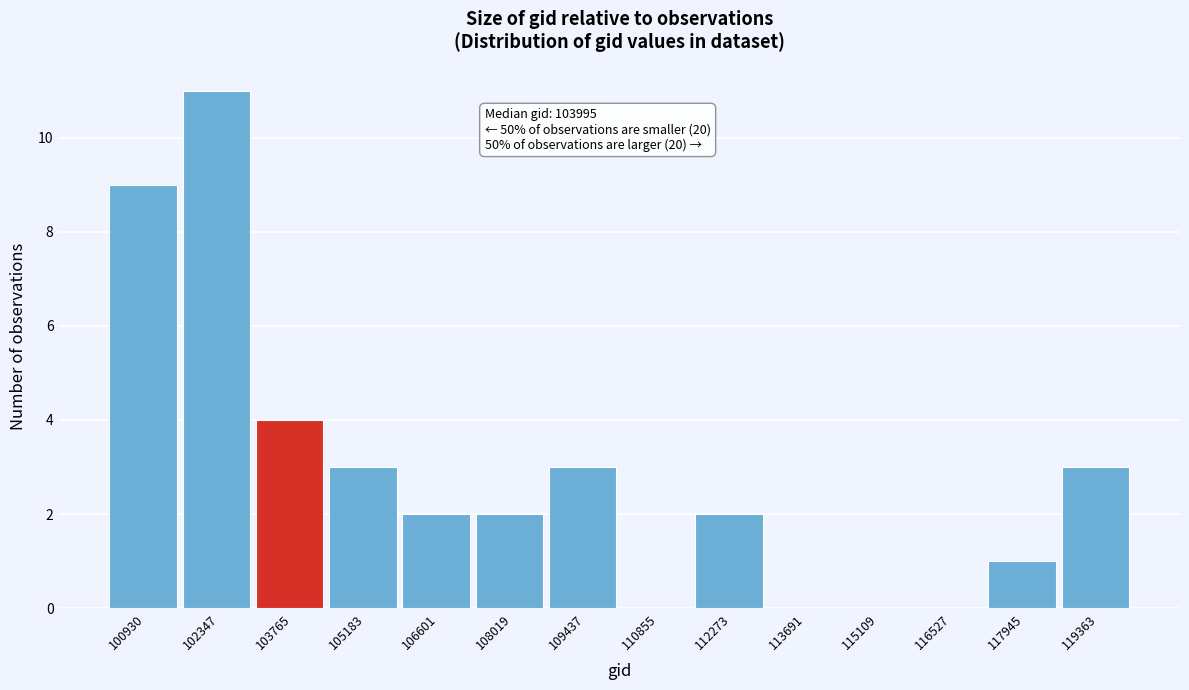

Reading left to right, extract all data points from this chart.

100930=9	102347=11	103765=4	105183=3	106601=2	108019=2	109437=3	110855=0	112273=2	113691=0	115109=0	116527=0	117945=1	119363=3